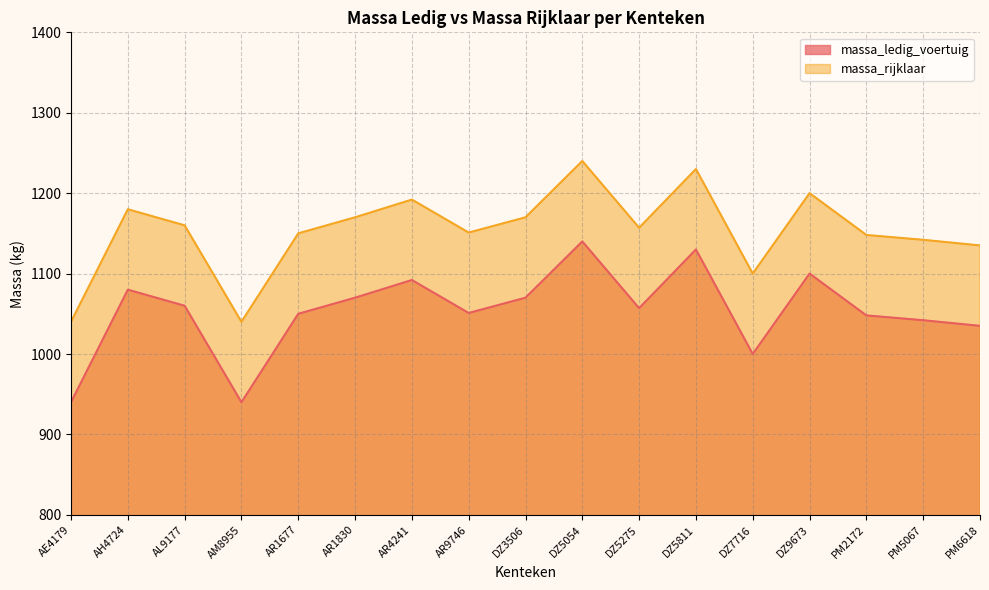

True or false: massa_rijklaar and massa_ledig_voertuig cross at least once.

False